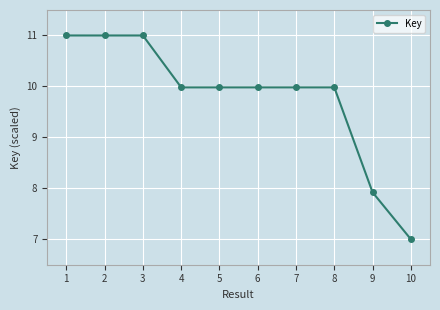

Between 10 and 9, which is larger?

9